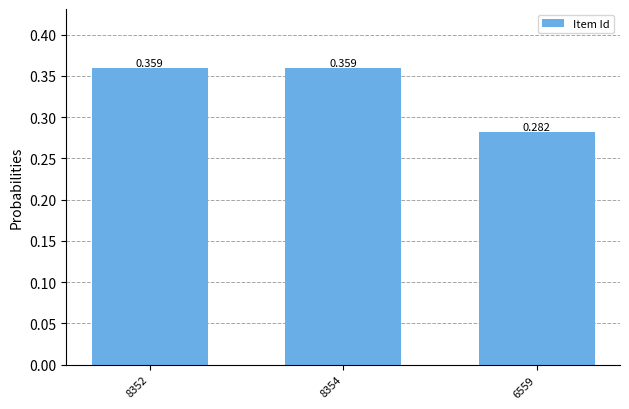

The chart shows a value of 0.5 at 8354. True or false?

False